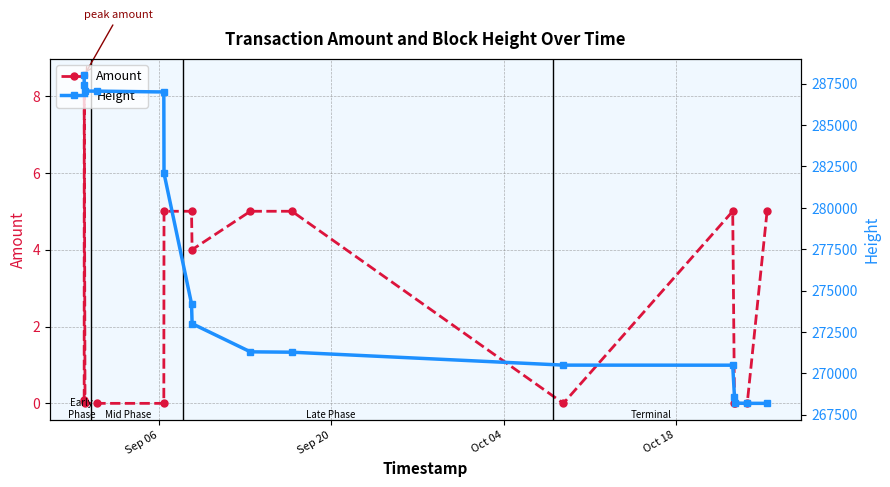

True or false: Amount has more than 1 points higher than both neighbors.

True